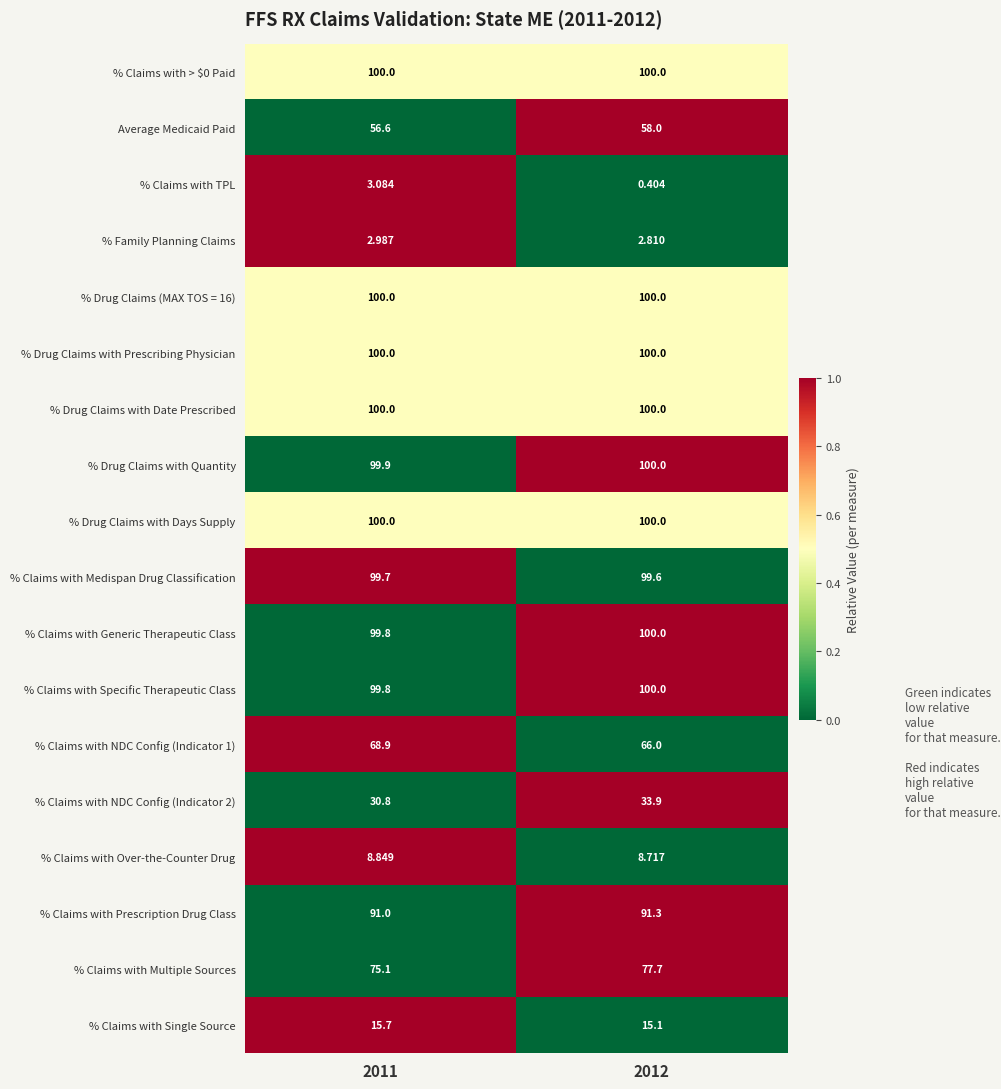

At how many categories does at least one series exceed 0?

2